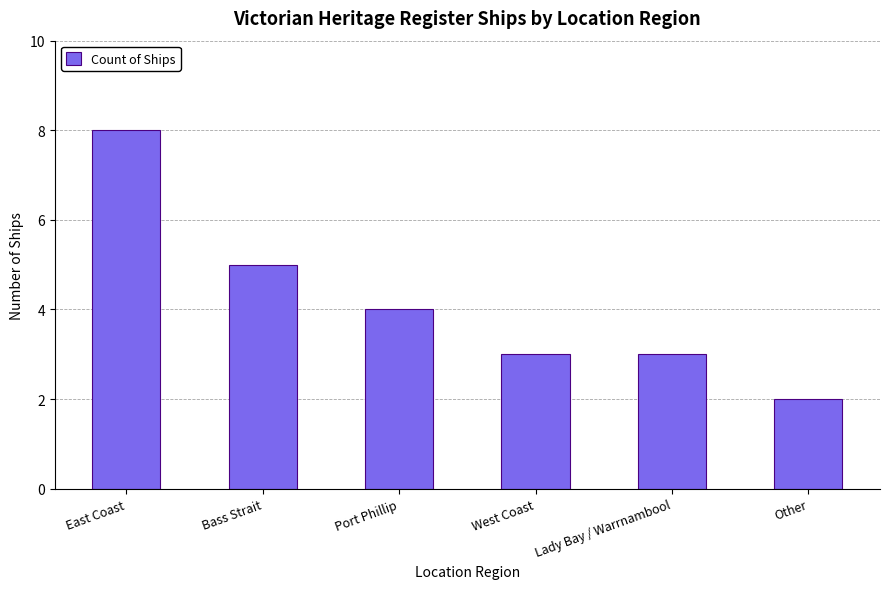

How many data points does each series have?

6